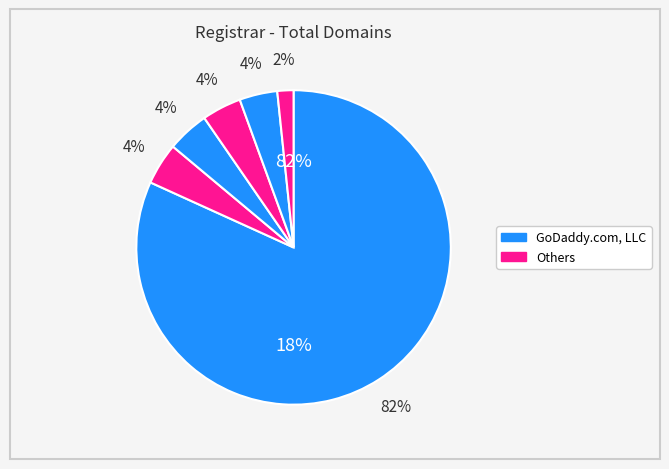

Does GoDaddy.com, LLC account for over 50% of the chart?

Yes